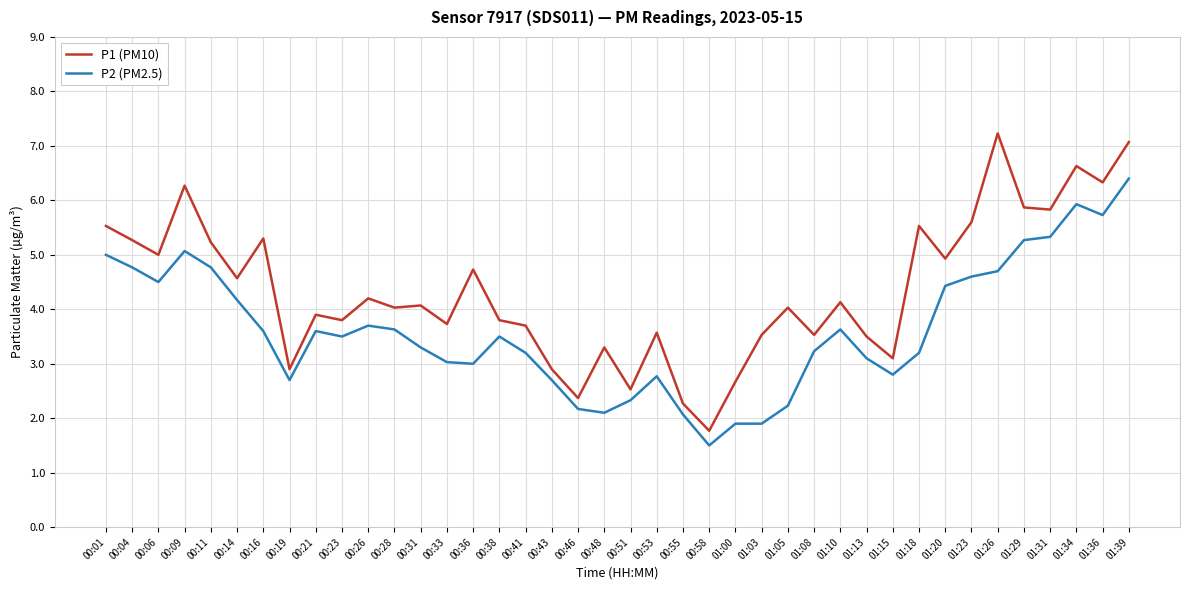

True or false: P1 (PM10) has a value of 6.3 at 01:36.

True